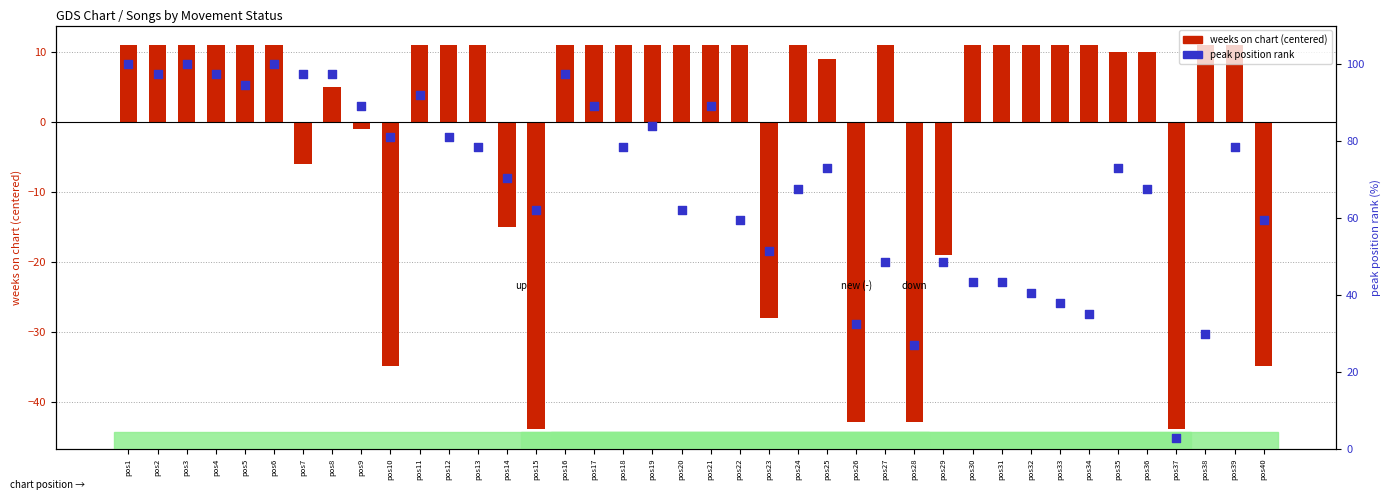

What is the total value across all series at pos34?

46.2